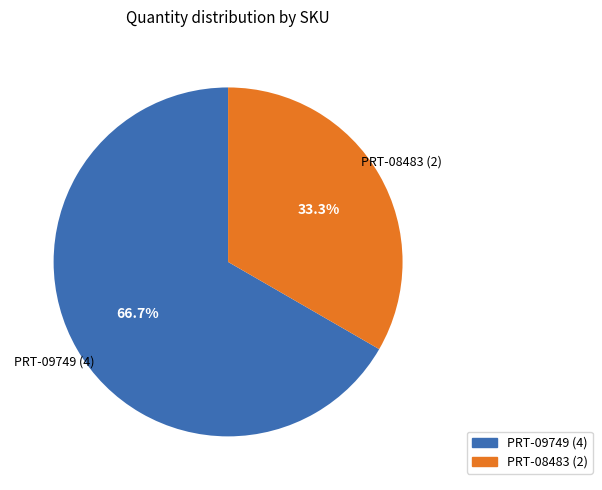

Rank the categories by value from highest to lowest.

PRT-09749, PRT-08483